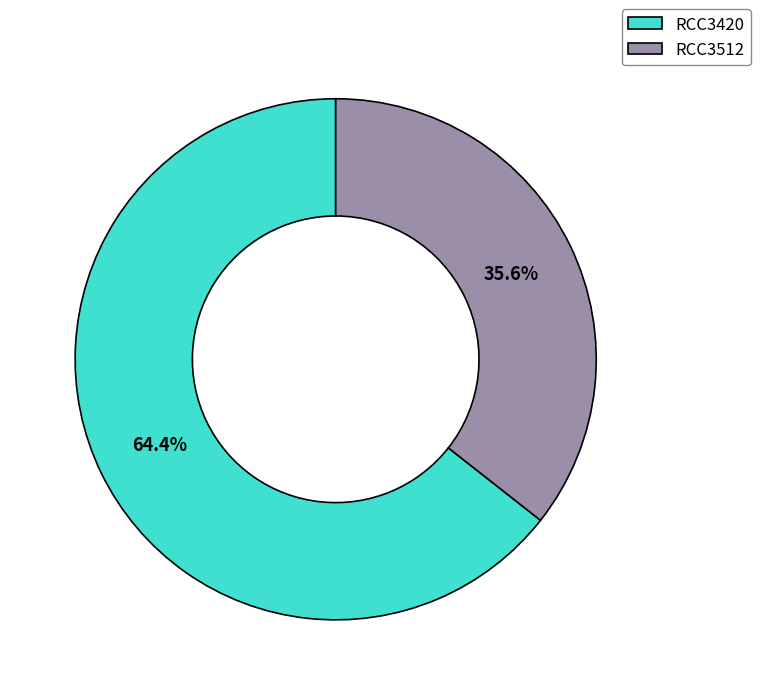

Combined, do RCC3420 and RCC3512 account for over 50%?

Yes